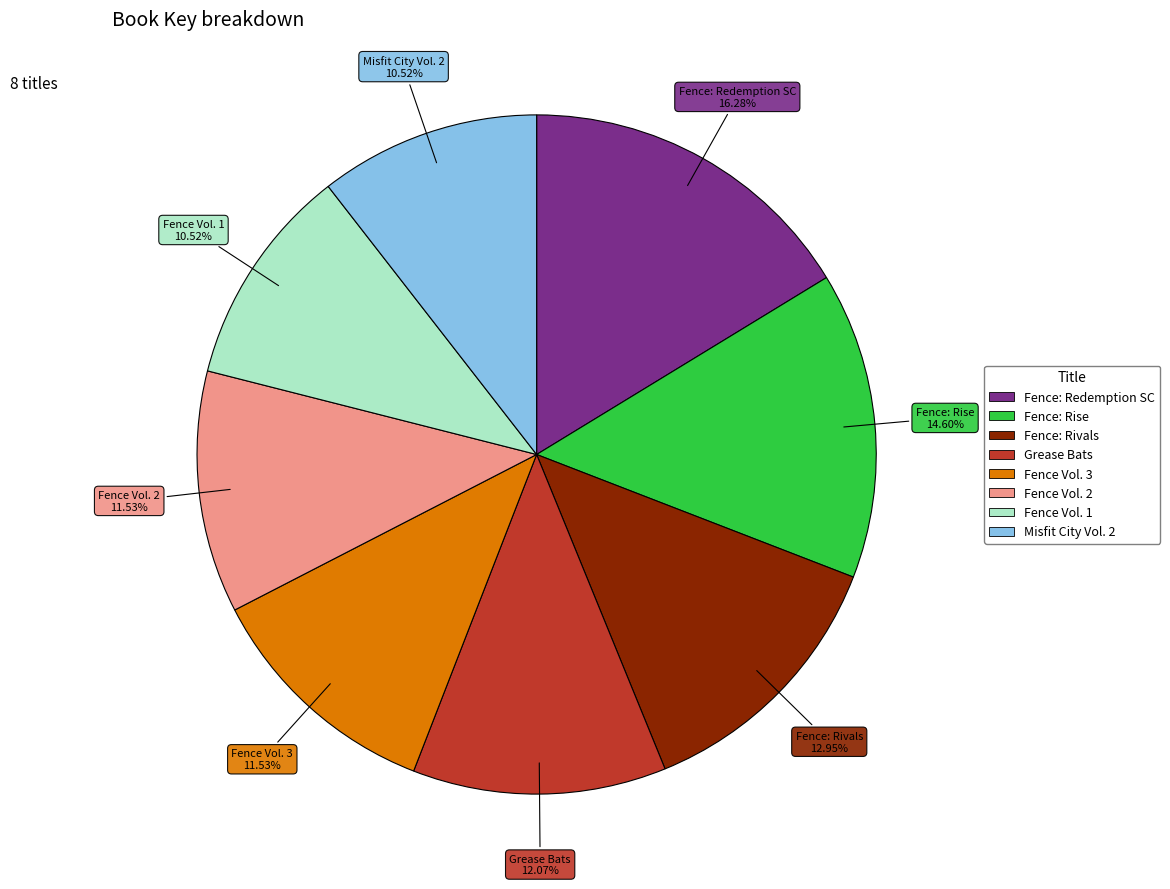

What portion of the pie excludes Fence: Redemption SC?

83.7%